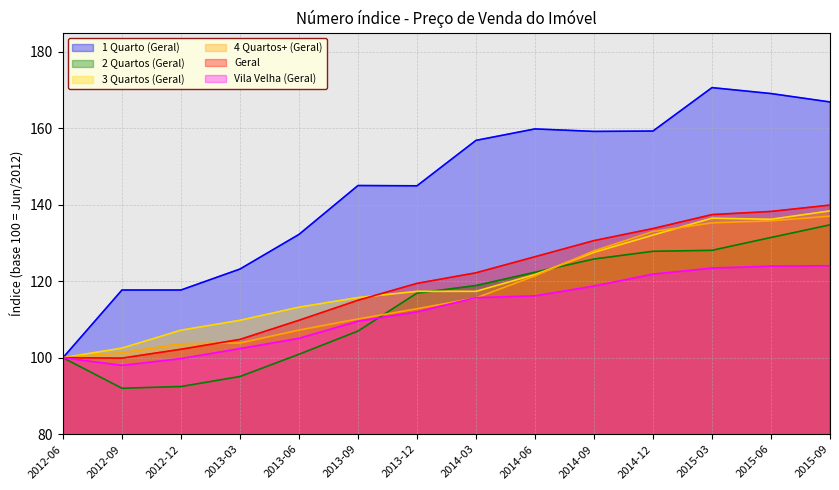

How many data points in 4 Quartos+ (Geral) are above 115?

7